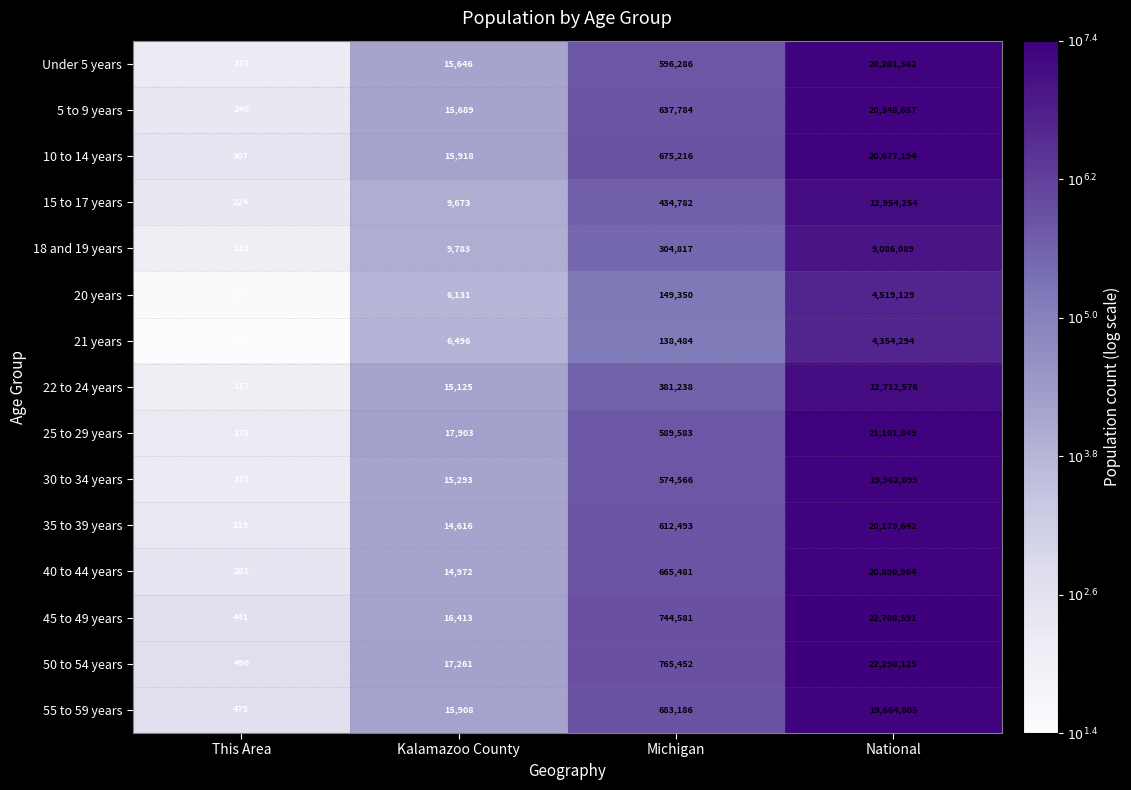

How many distinct data groups are displayed?

15